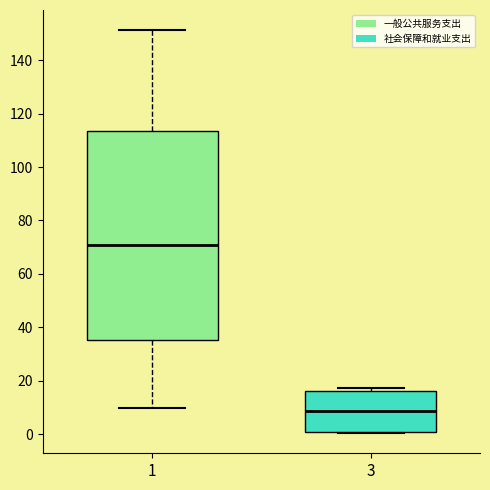

Where is the lower edge of the box at x = 3 on the y-axis? The values are not printed on the chart, so give them approximately, as read against the axis.

0